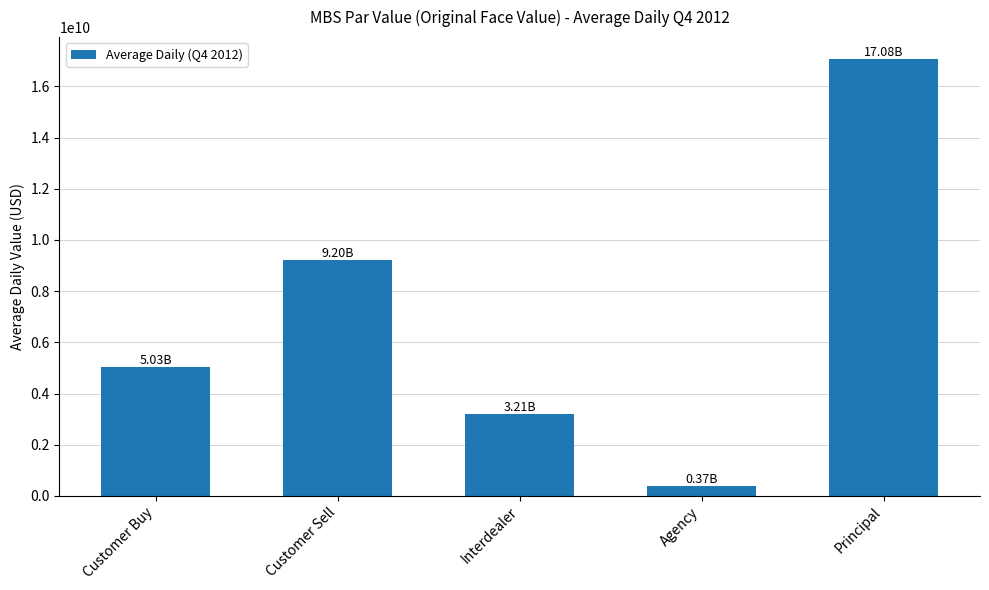

Rank the categories by value from lowest to highest.

Agency, Interdealer, Customer Buy, Customer Sell, Principal